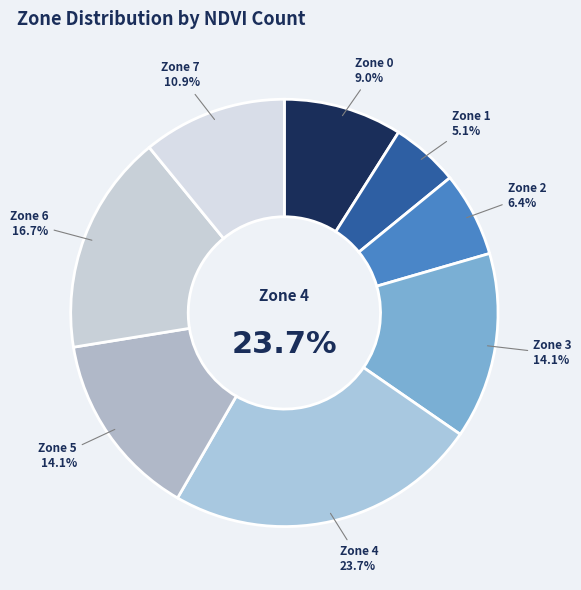

To the nearest percent, what is the difference between the 6 and 7 slice percentages?

6%